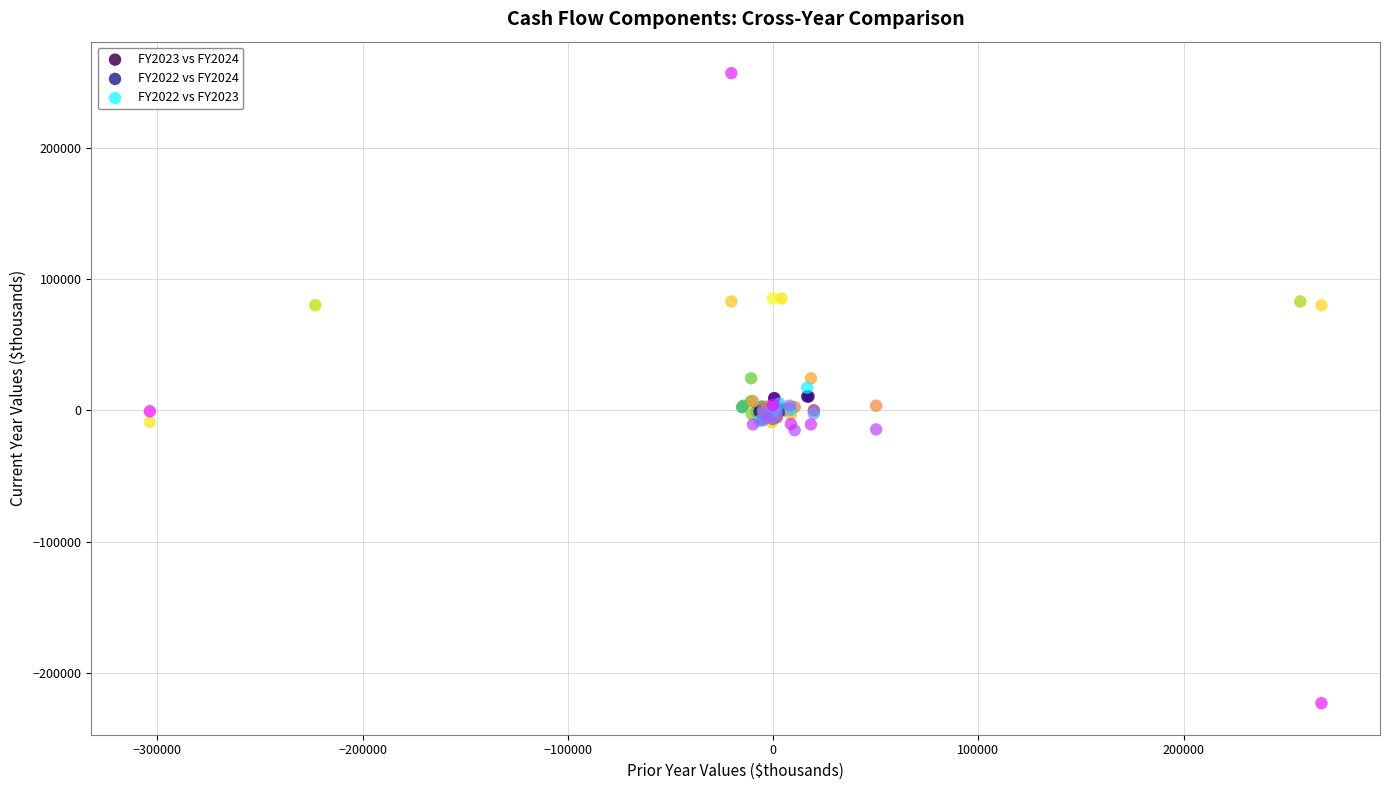

Which series has the largest Y range (max minus min)?

FY2022 vs FY2023